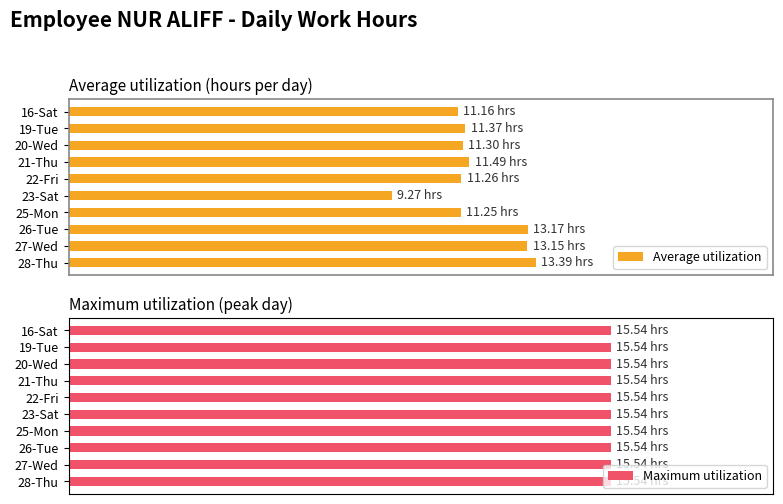

What are all the series names shown in the legend?

Average utilization, Maximum utilization